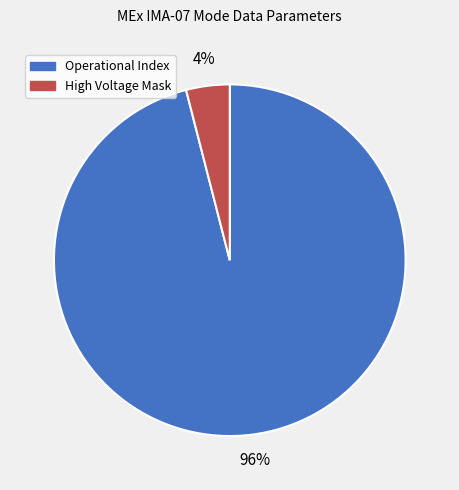

What percentage is the High Voltage Mask slice, to the nearest percent?

4%